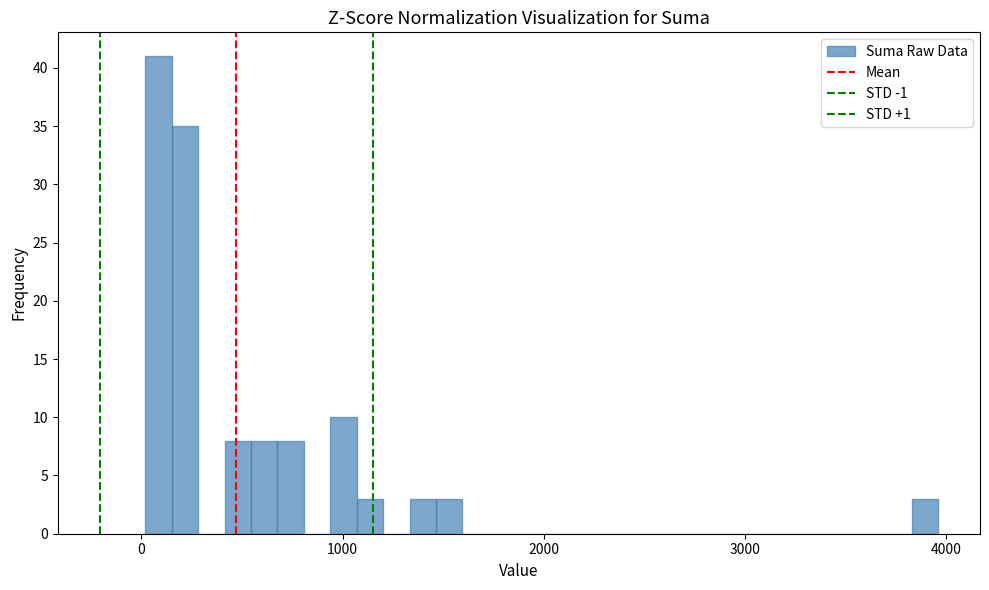

Read against the x-axis, roughly where is the centre of the tallest bar?

100